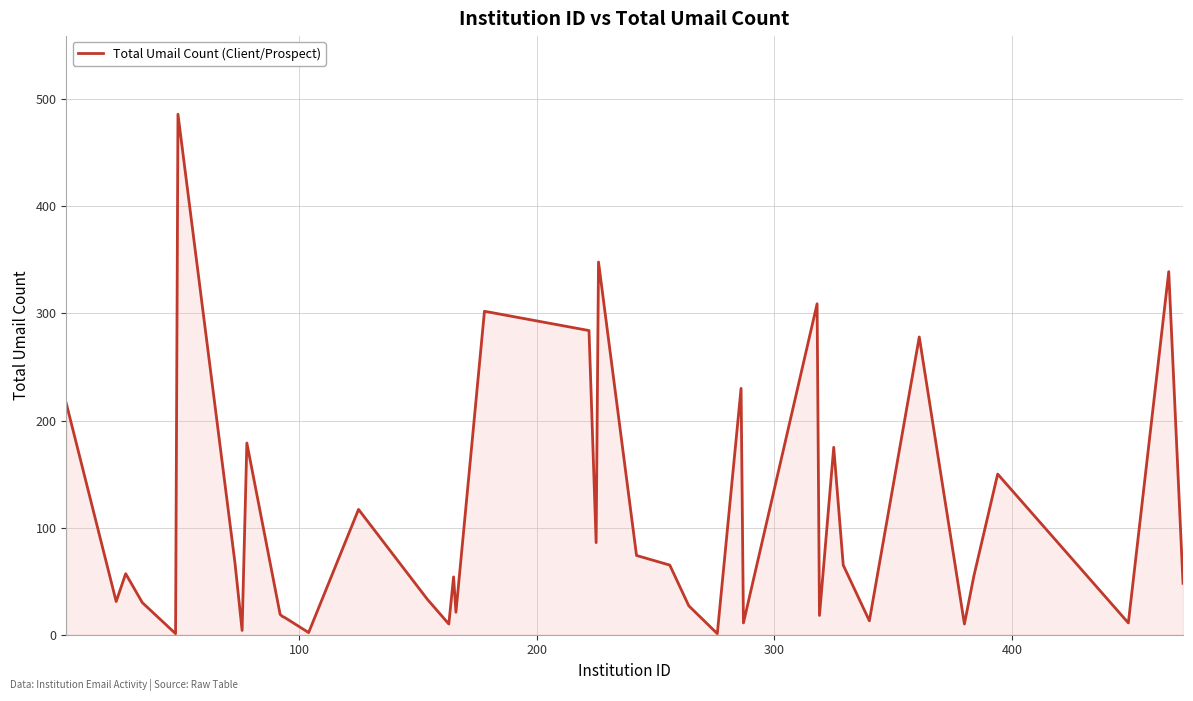

What is the difference between the maximum and minimum values?

485